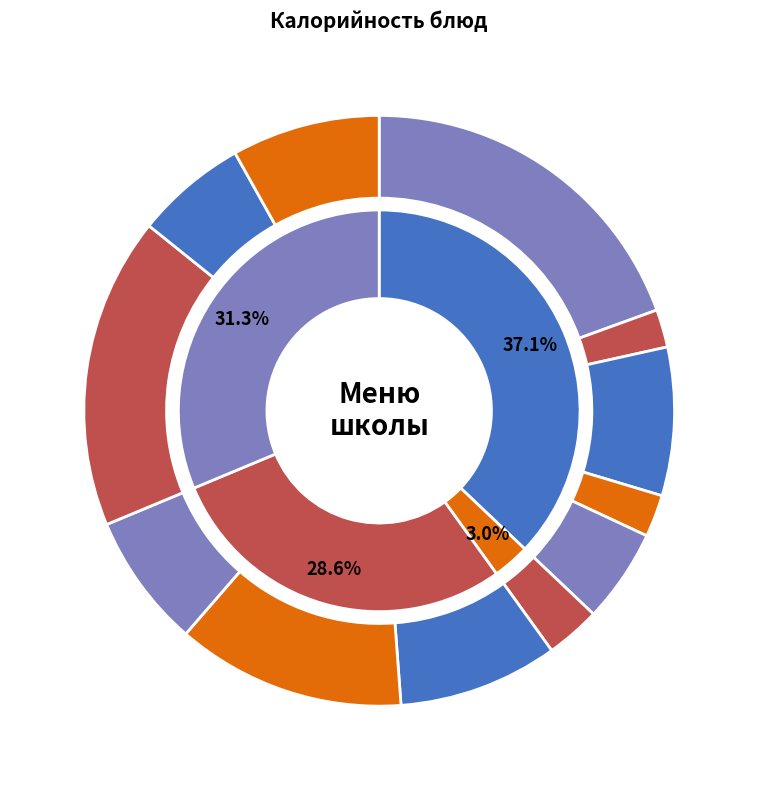

To the nearest percent, what percentage of the pie is Гуляш?

7%